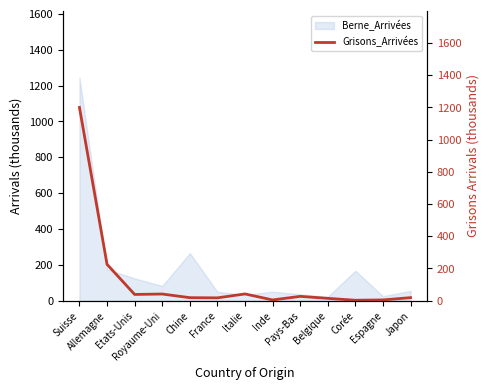

How many lines are shown in the chart?

1